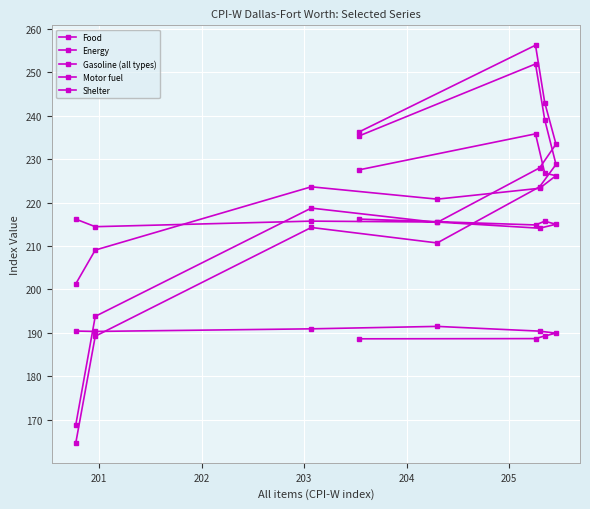

What is the difference between the second highest and minimum values in the Shelter series?

2.3